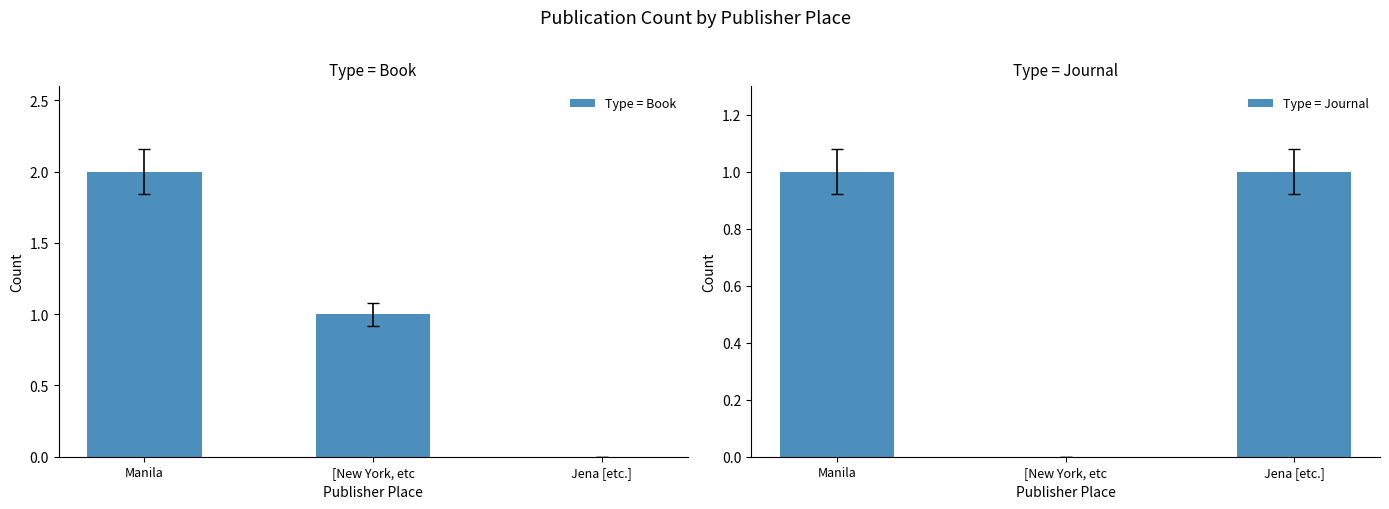

At Manila, list the series in order from largest to smallest.

Type = Book, Type = Journal